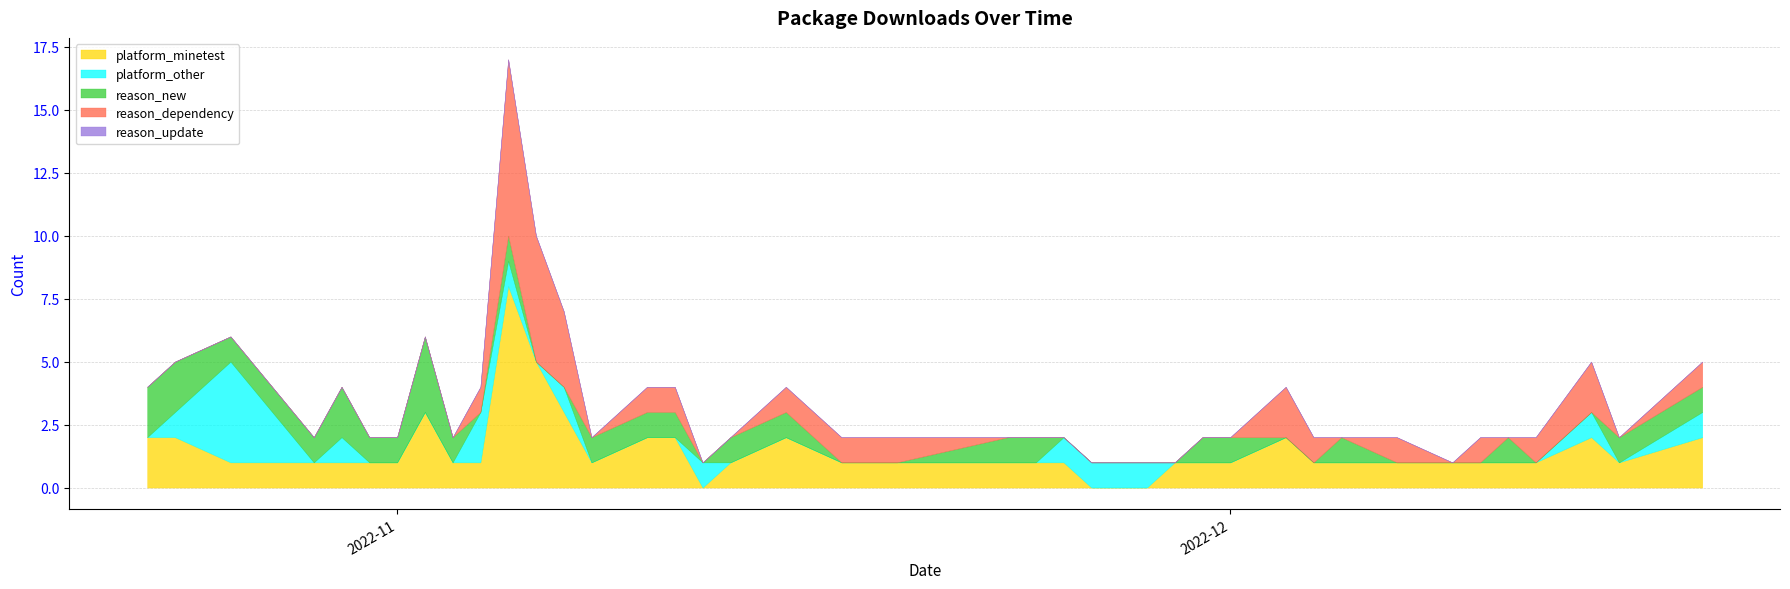

Count the platform_minetest values in the range 1 to 2.

33